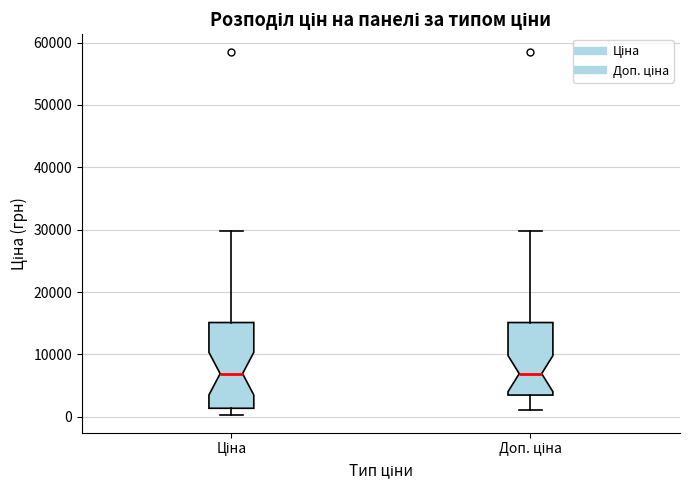

Where is the upper edge of the box for Ціна on the y-axis? The values are not printed on the chart, so give them approximately, as read against the axis.

15000